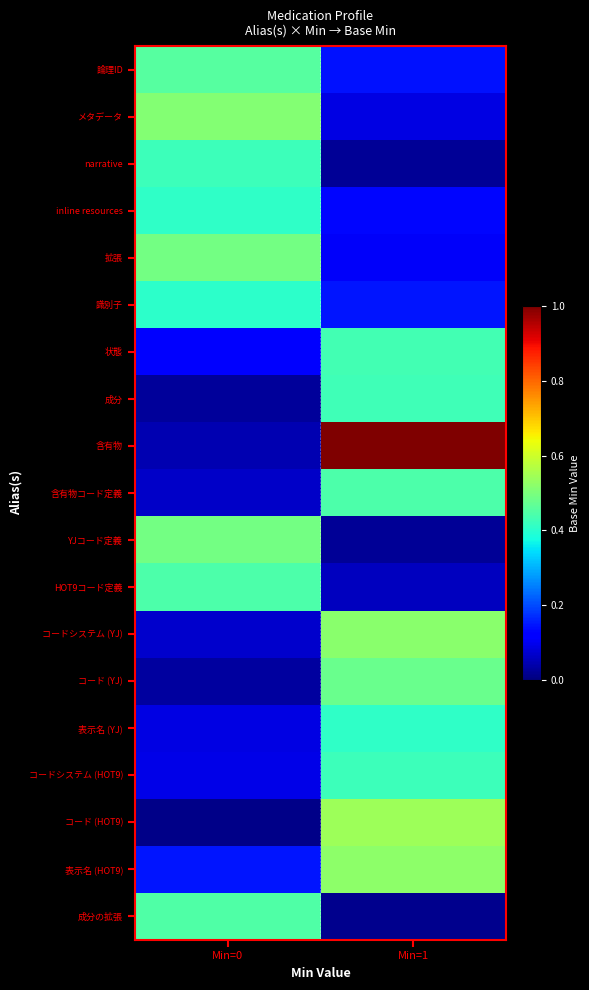

At which category does the chart reach its peak across all series?

Min=1